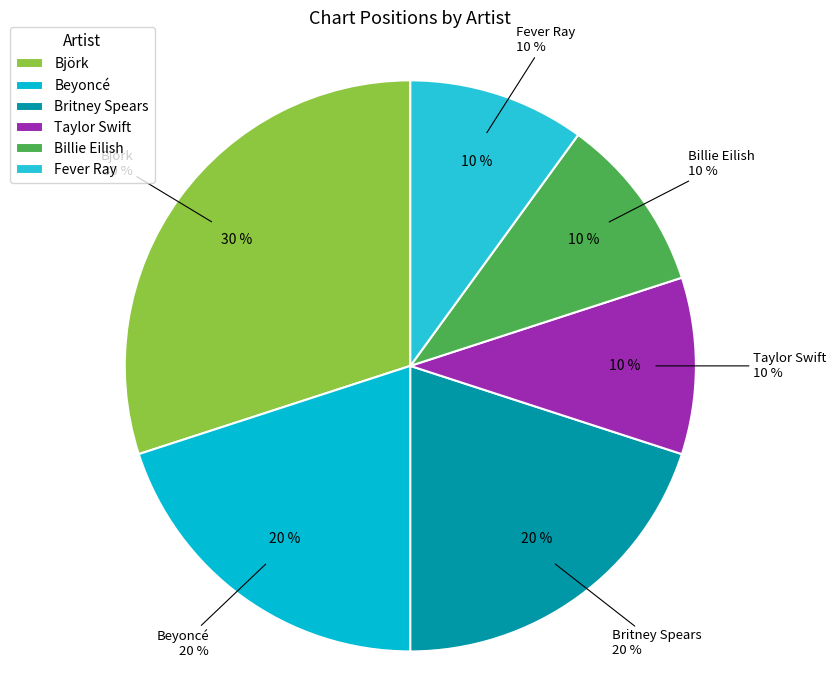

What percentage is the Billie Eilish slice, to the nearest percent?

10%